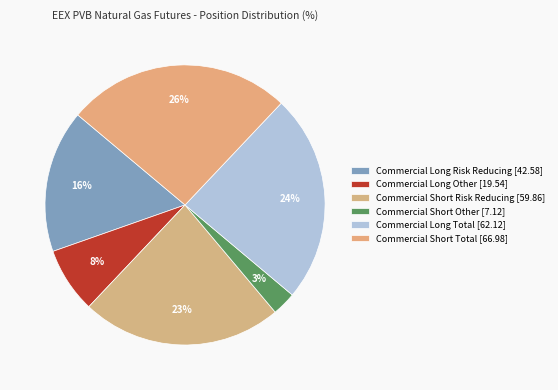

Which category has the biggest portion of the pie?

Commercial Short Total [66.98]